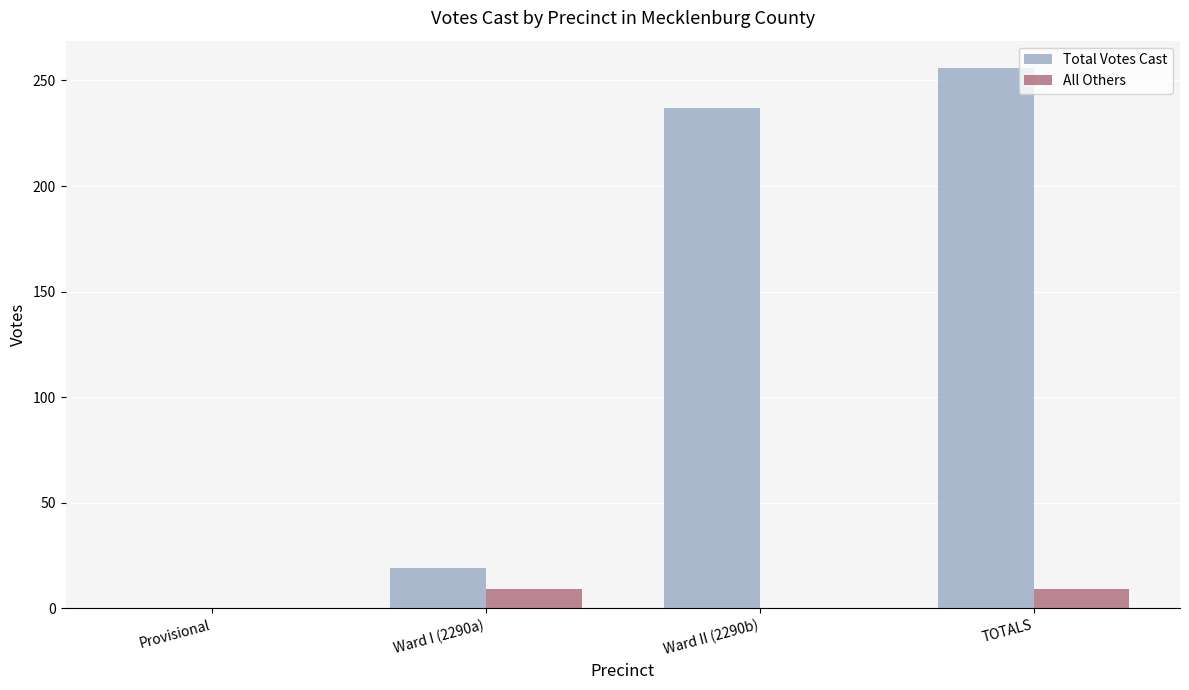

Reading left to right, list all the values displayed in this chart.

Total Votes Cast: 0	19	237	256
All Others: 0	9	0	9